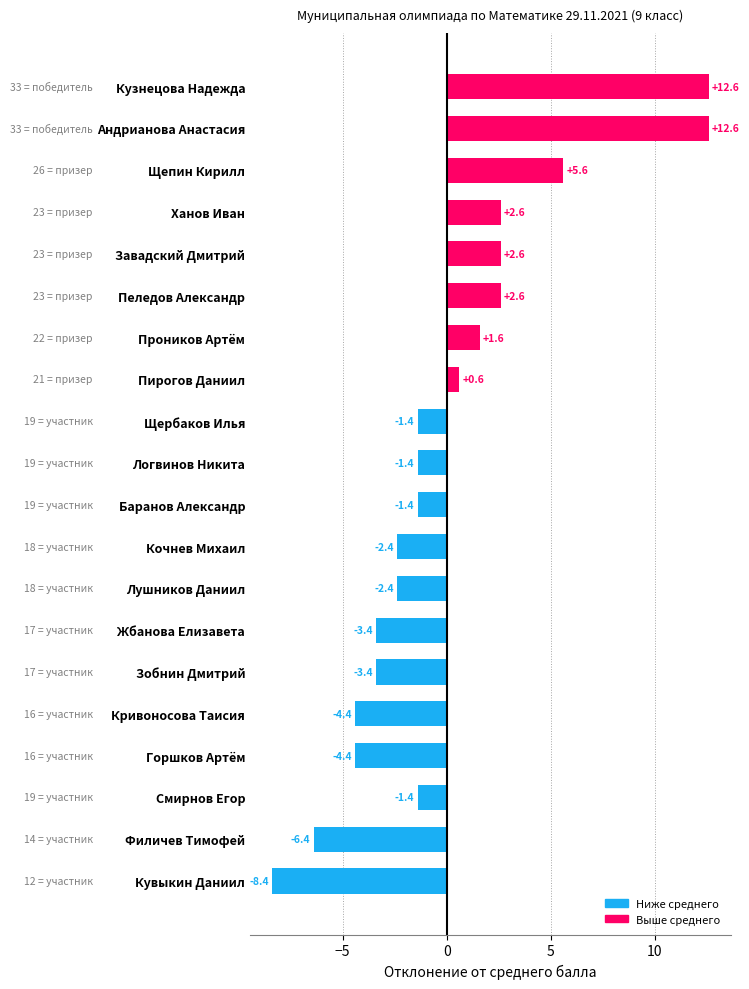

At which label is the value closest to 2?

Проников Артём